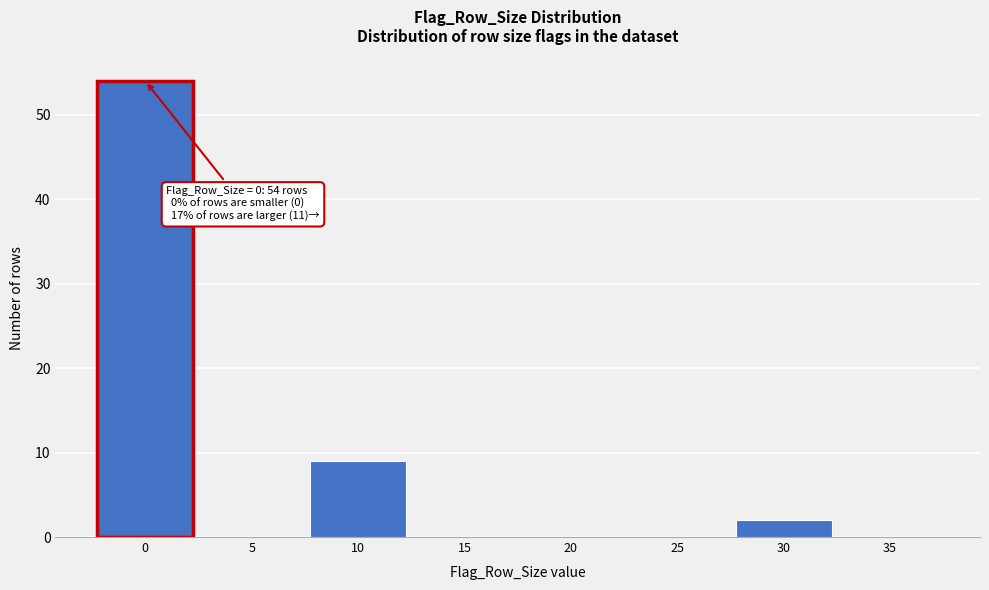

Reading left to right, what are all the values shown in this chart?

0=54	5=0	10=9	15=0	20=0	25=0	30=2	35=0